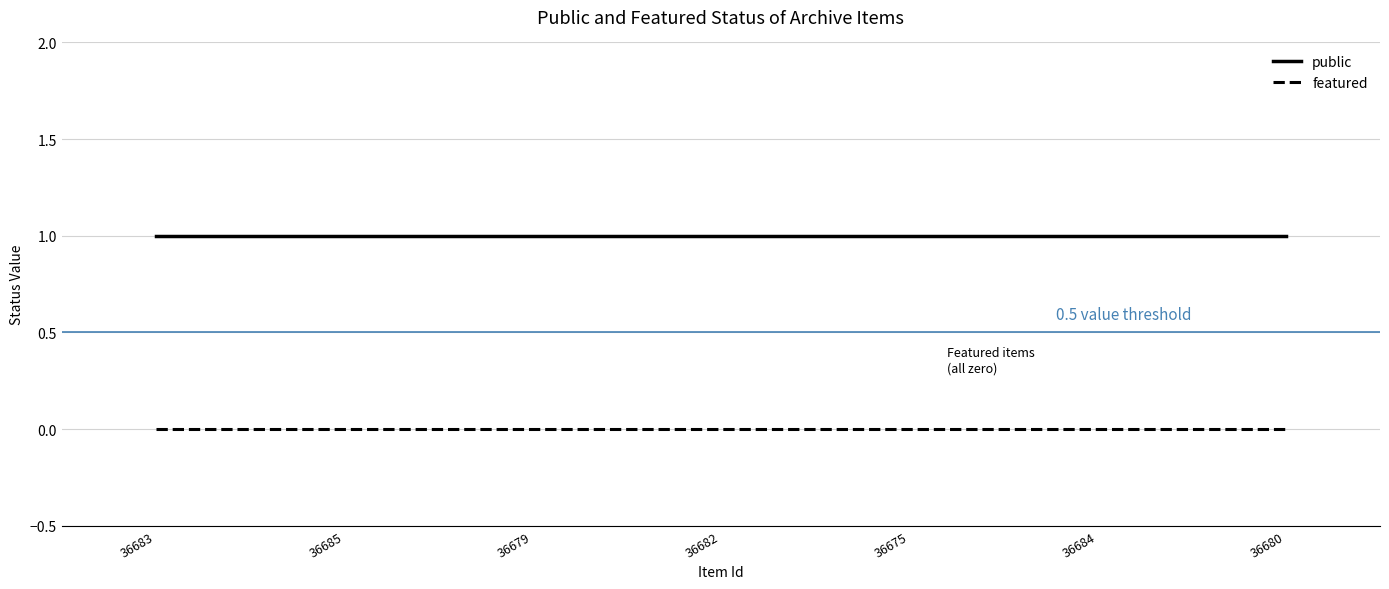

True or false: public and featured intersect in this chart.

False